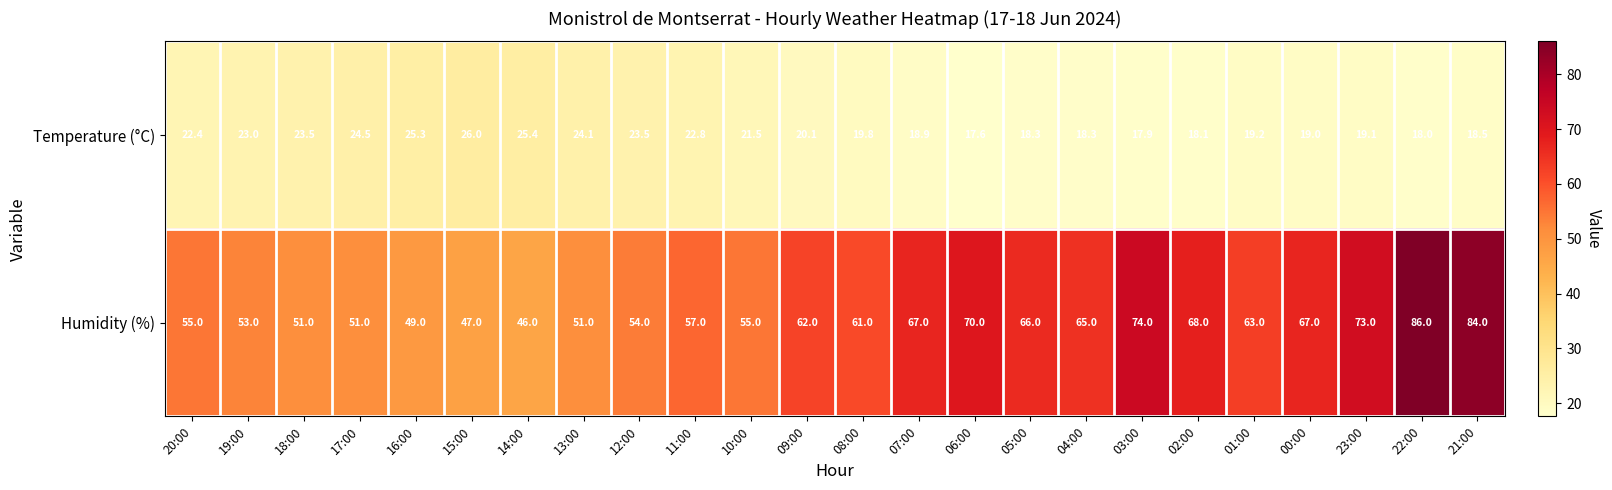

Which series has the largest total across all categories?

Humidity (%)